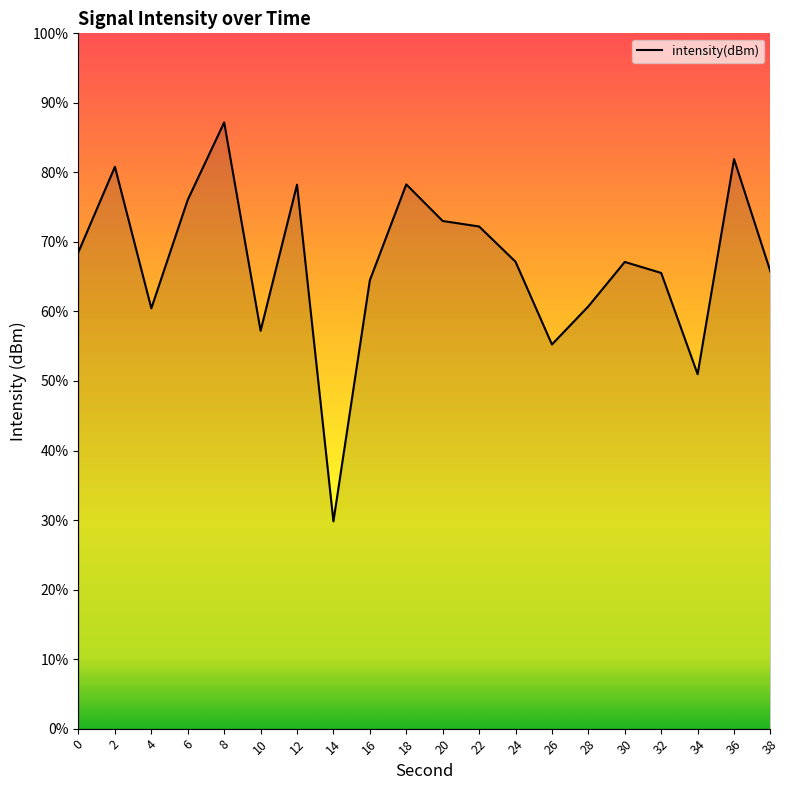

Which category has the lowest value across all series?

14